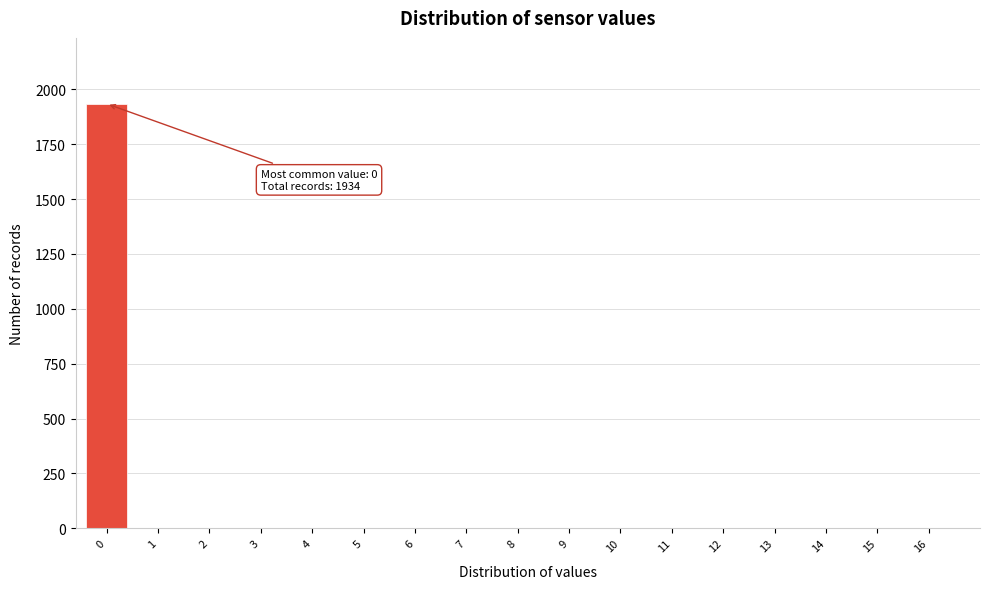

Reading right to left, what are all the values shown in this chart?

16=0	15=0	14=0	13=0	12=0	11=0	10=0	9=0	8=0	7=0	6=0	5=0	4=0	3=0	2=0	1=0	0=1934